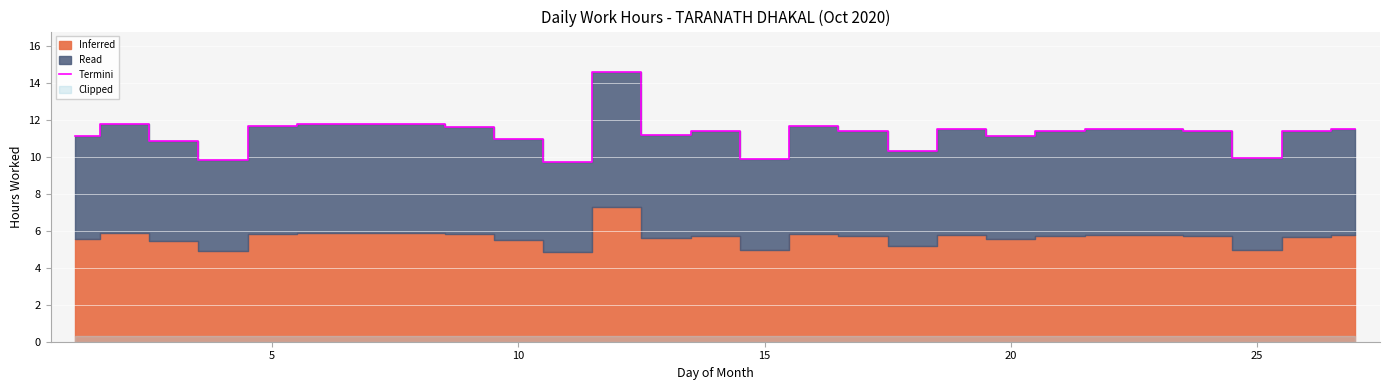

What is the lowest value of the Termini series?

9.7